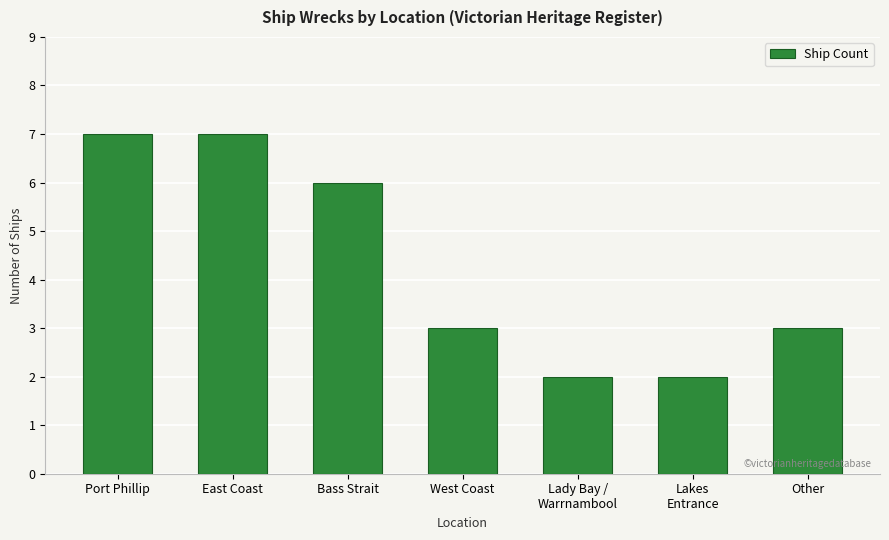

Count the values in the range 2 to 7.

7